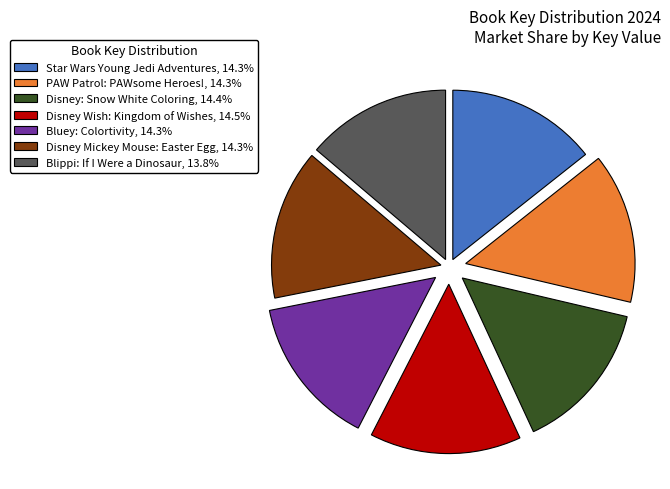

Is Star Wars Young Jedi Adventures the majority of the pie?

No